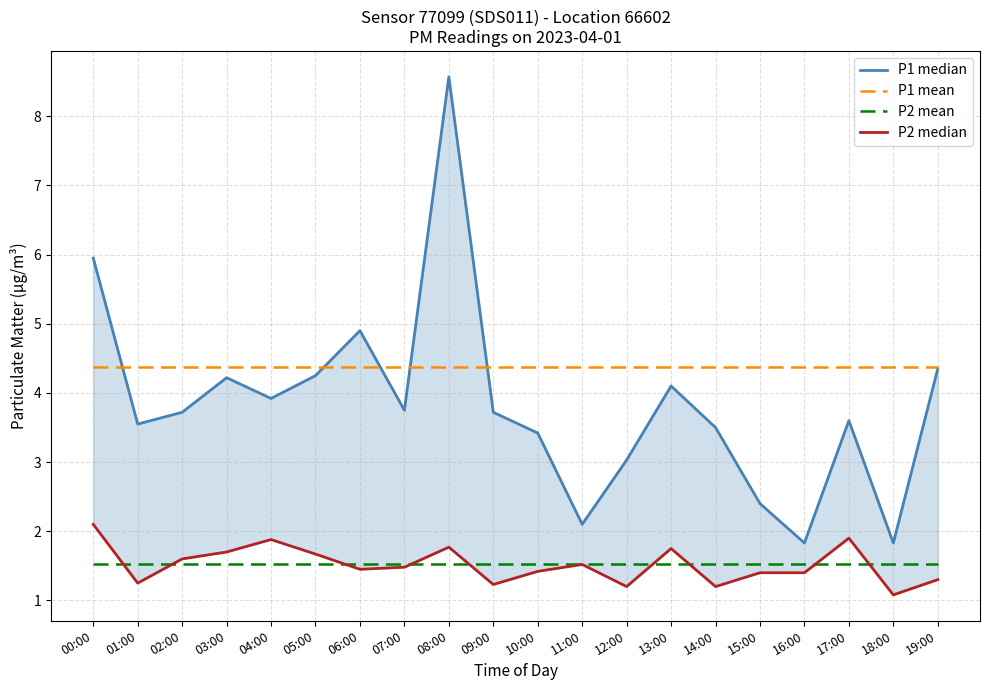

At which label does P2 mean reach its minimum?

00:00